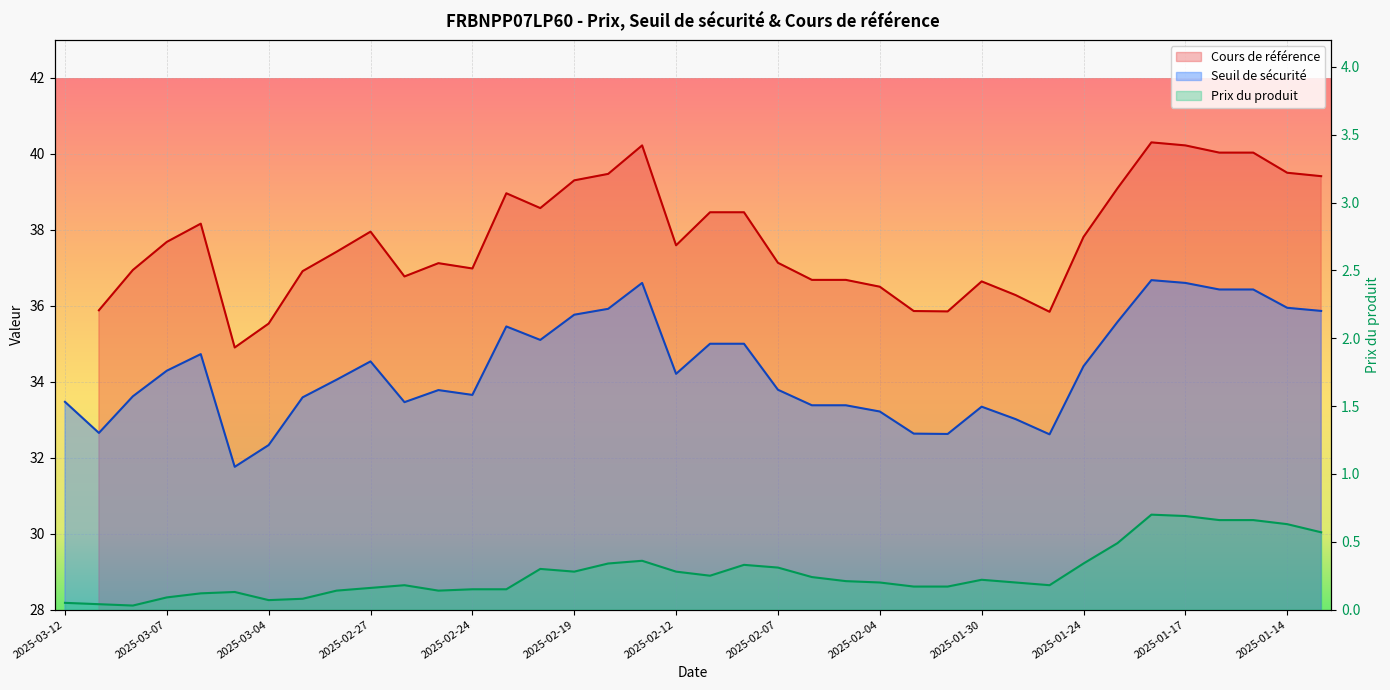

True or false: Prix du produit and Seuil de sécurité intersect in this chart.

False